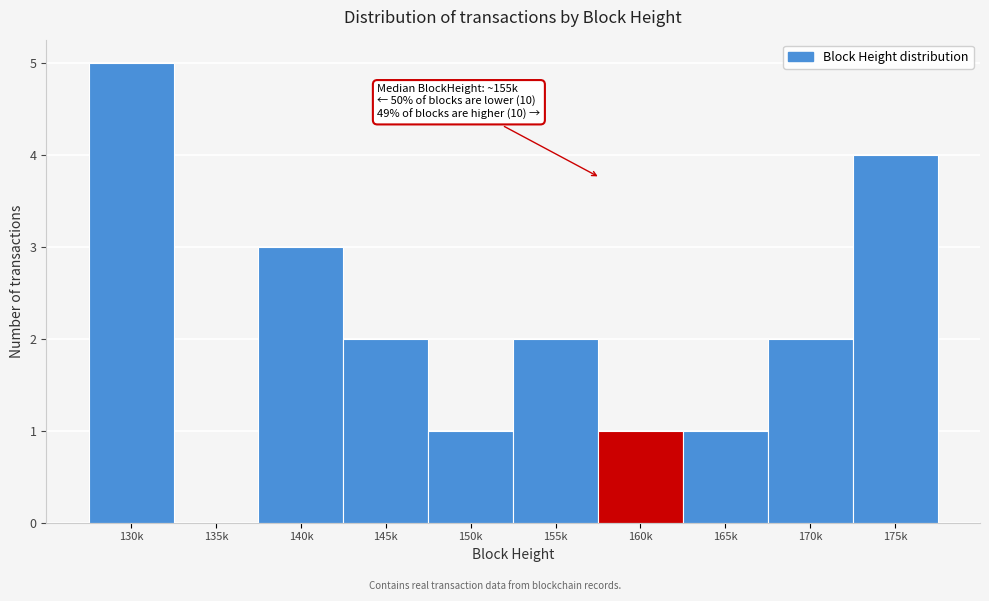

Reading left to right, extract all data points from this chart.

130k=5	135k=0	140k=3	145k=2	150k=1	155k=2	160k=1	165k=1	170k=2	175k=4